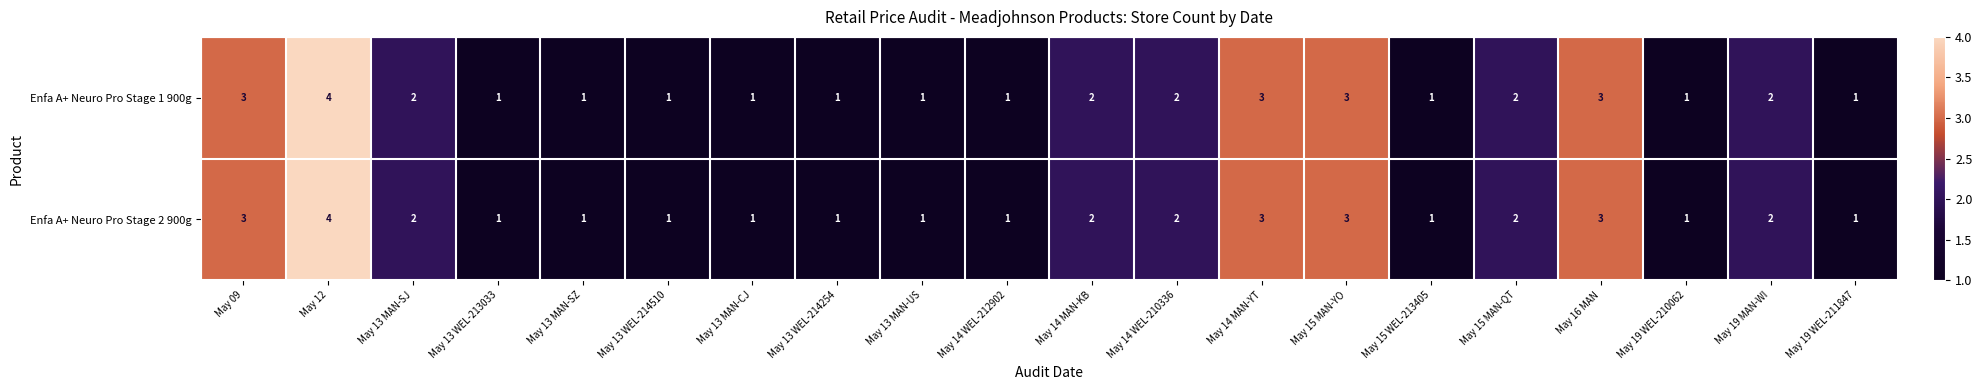

Which label corresponds to the largest value in the chart?

May 12